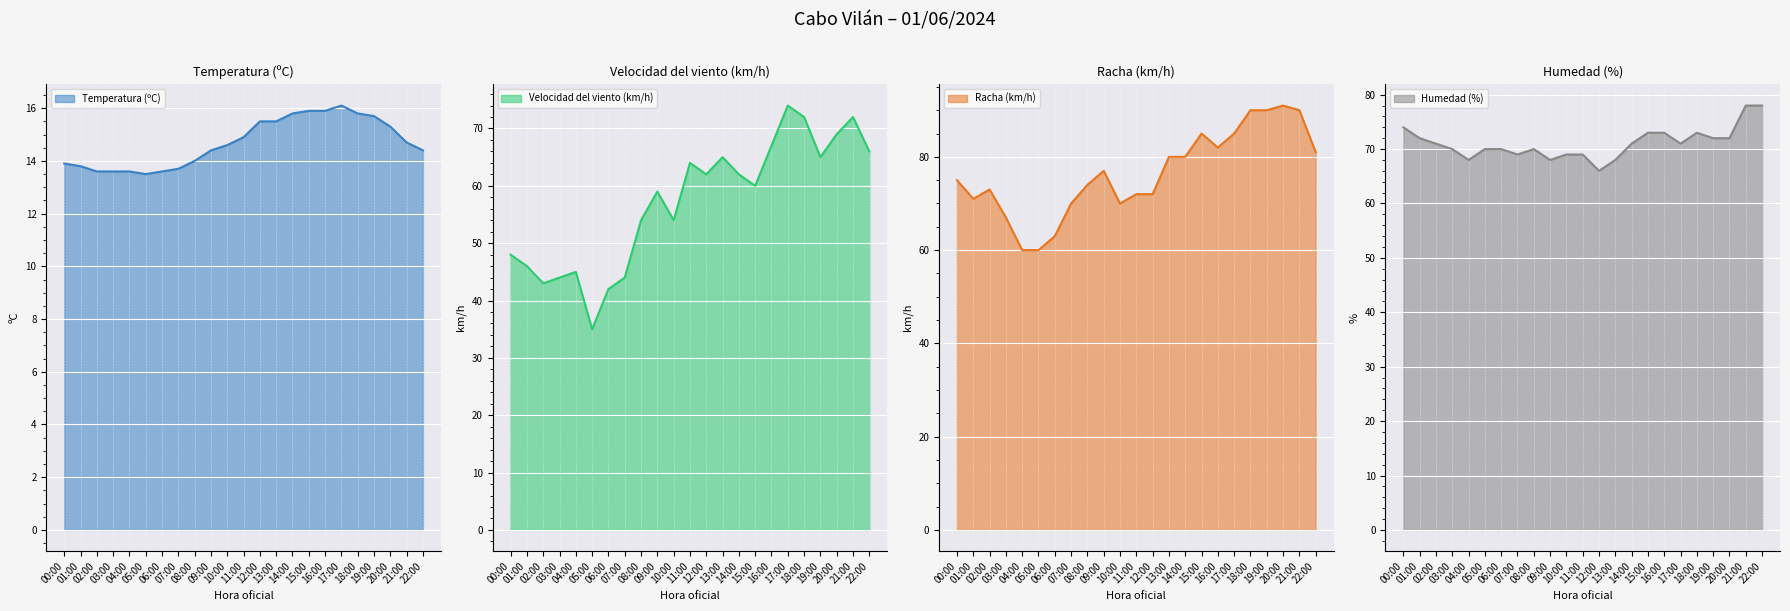

How many values in the Humedad (%) series exceed 71?

9